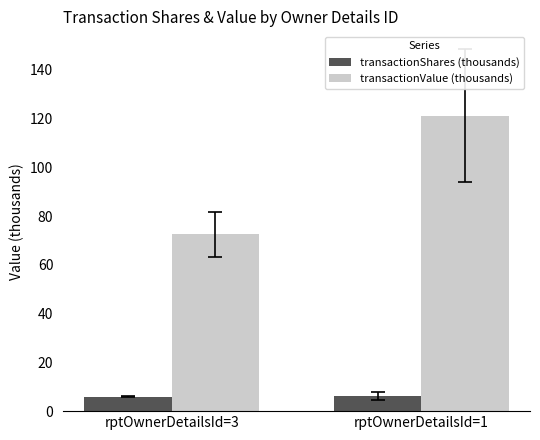

List the series in order of their overall mean, highest first.

transactionValue (thousands), transactionShares (thousands)